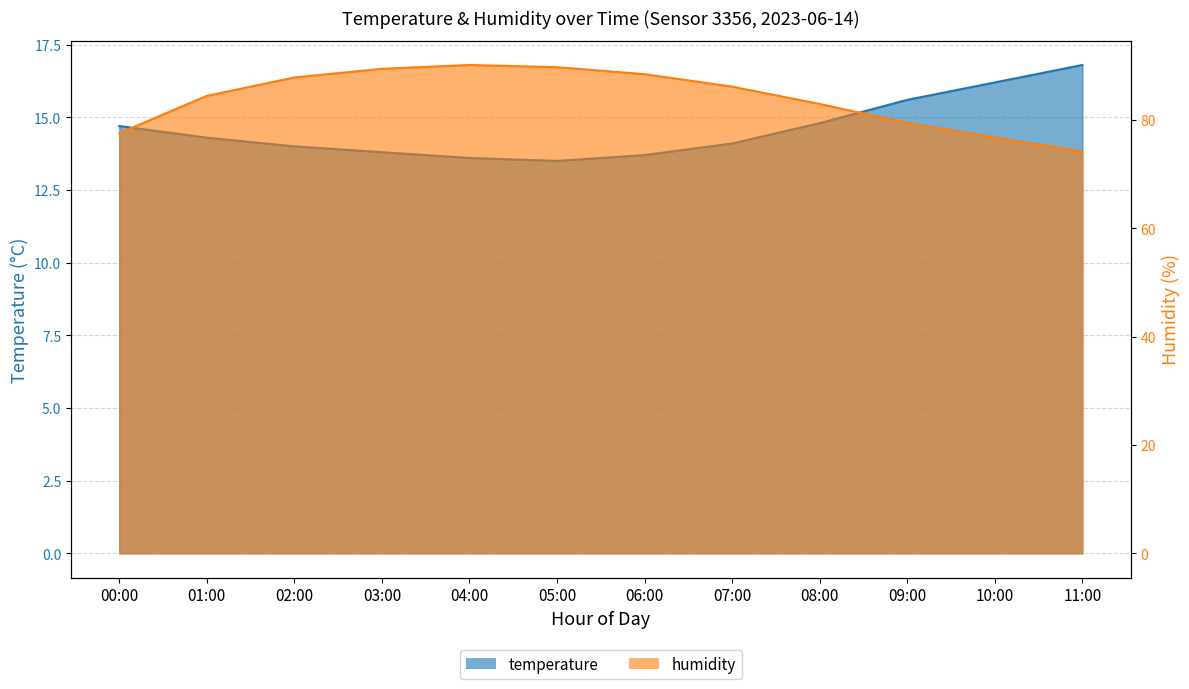

Count the number of categories in the chart.

12